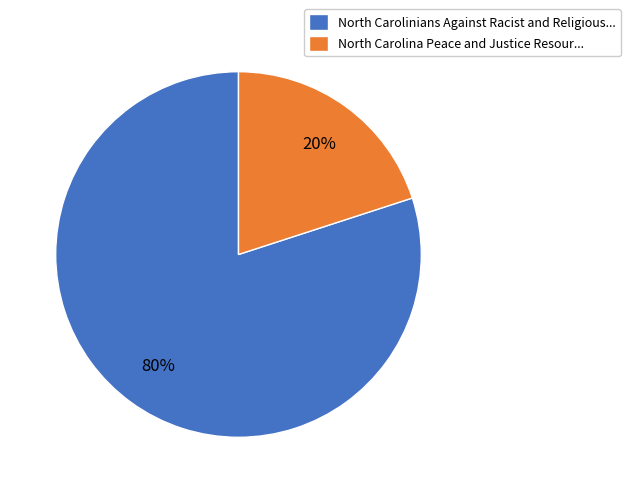

Do North Carolina Peace and Justice Resour... and North Carolinians Against Racist and Religious... together represent more than half of the pie?

Yes